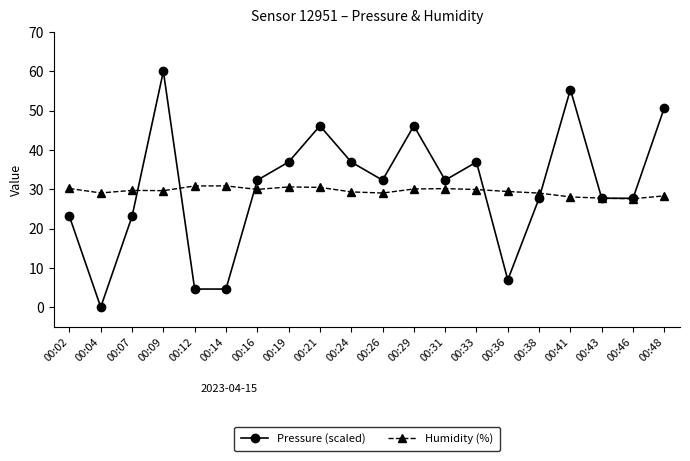

Is it true that Humidity (%) equals 29.4 at 00:36?

True